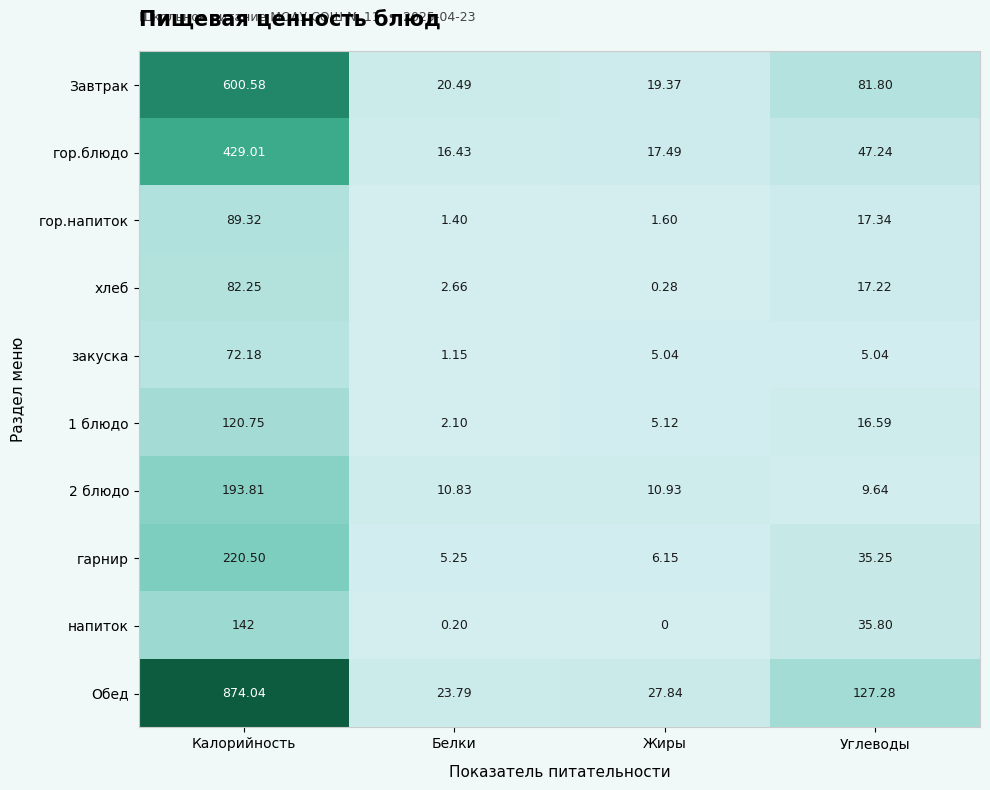

At which label is 1 блюдо closest to 61?

Углеводы